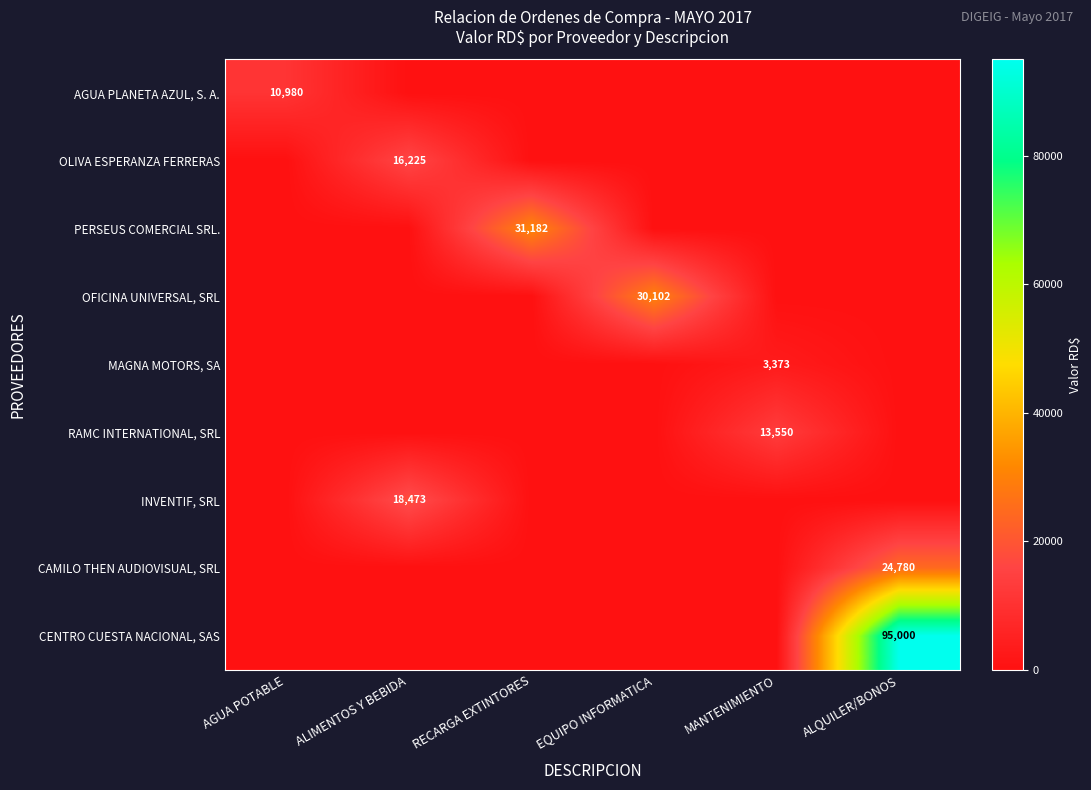

Is it true that MAGNA MOTORS, SA equals 5630 at MANTENIMIENTO?

False